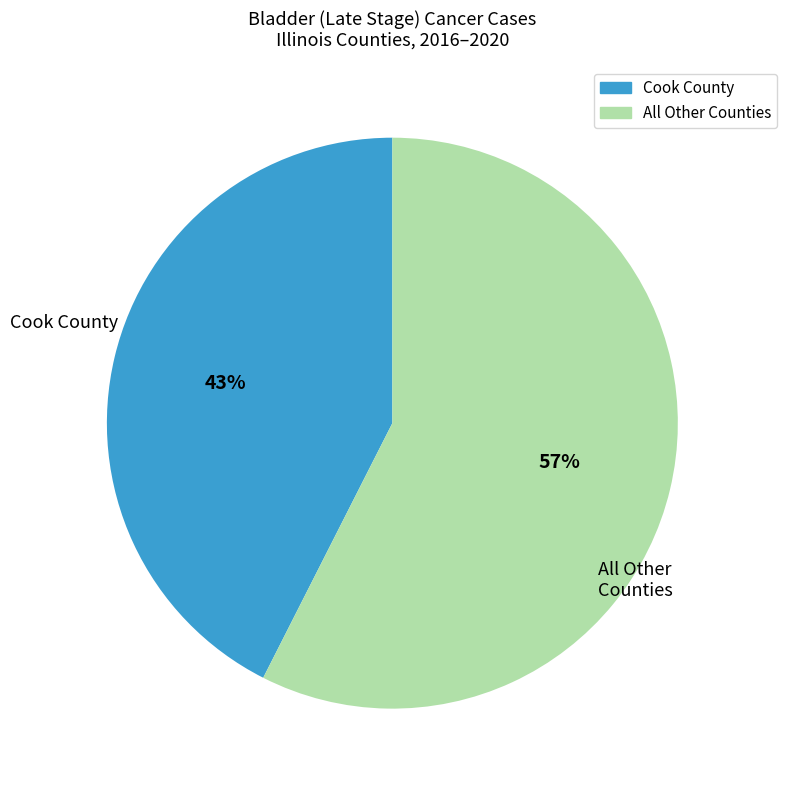

Which category has the smallest portion of the pie?

Cook County